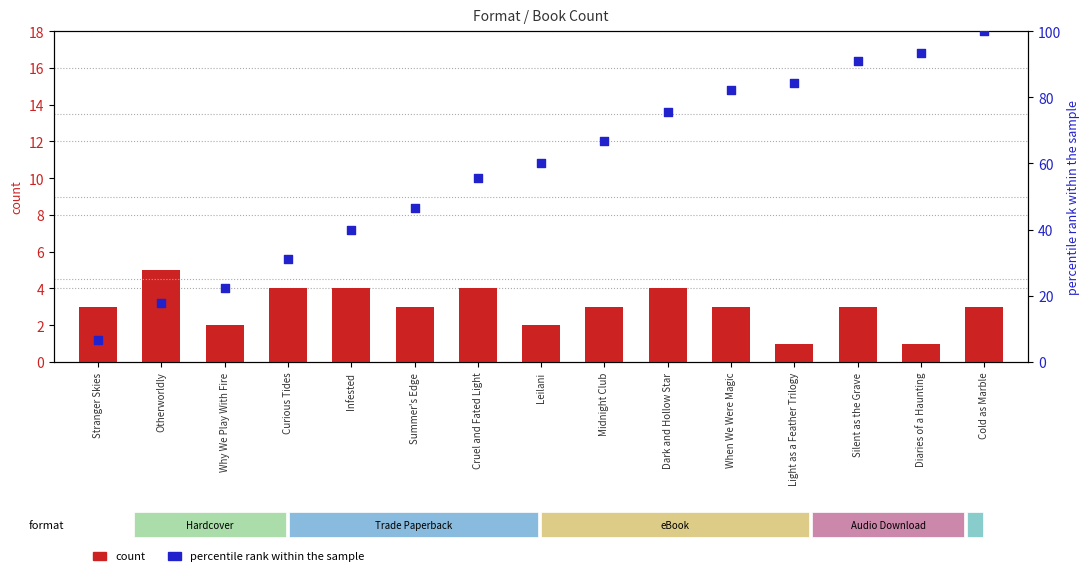

At how many categories does at least one series exceed 19?

13